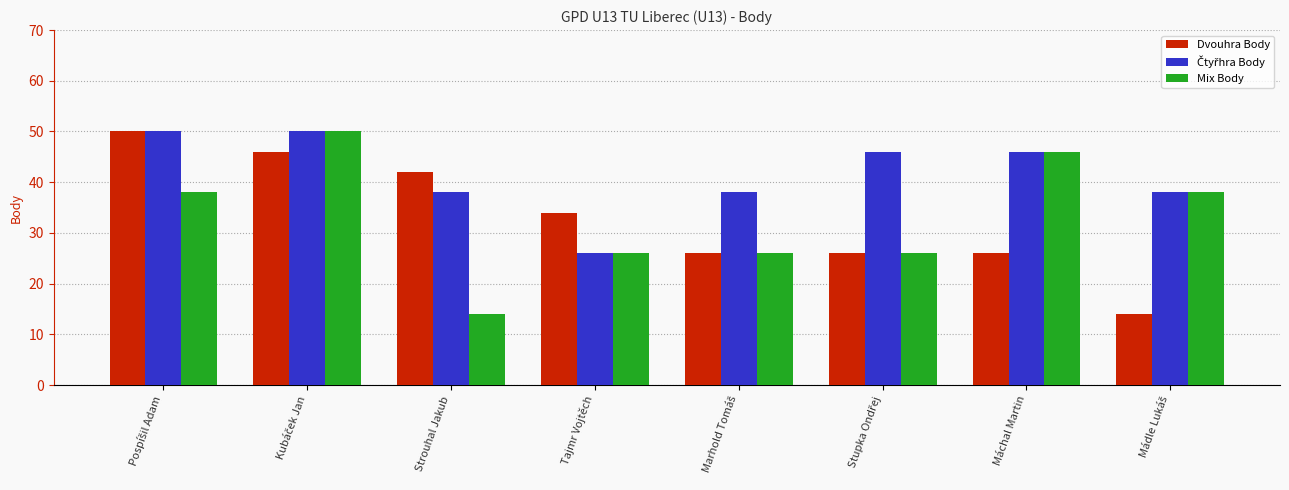

Count the number of data series in this chart.

3